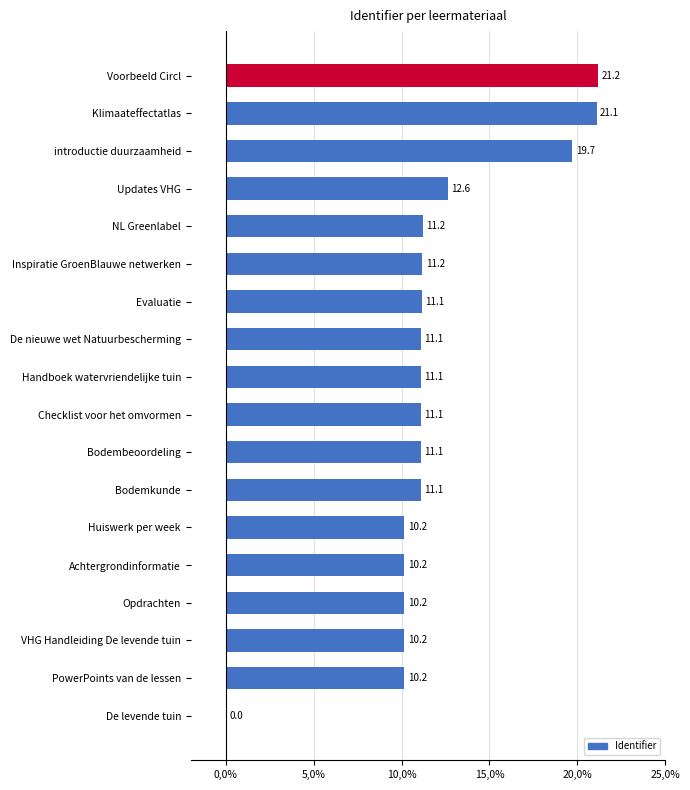

Are the bars grouped side by side (vs. stacked)?

No